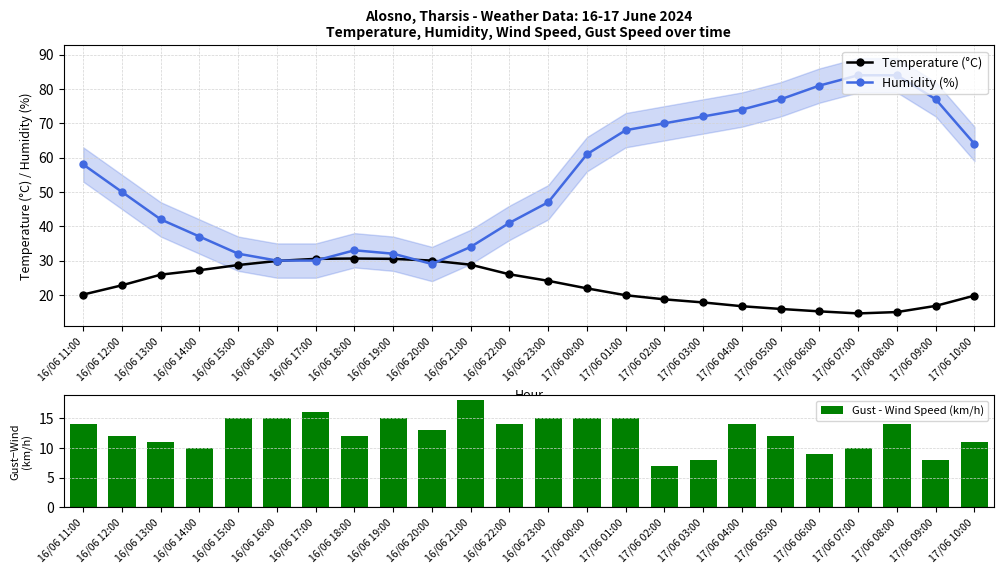

How many groups of bars are there?

24